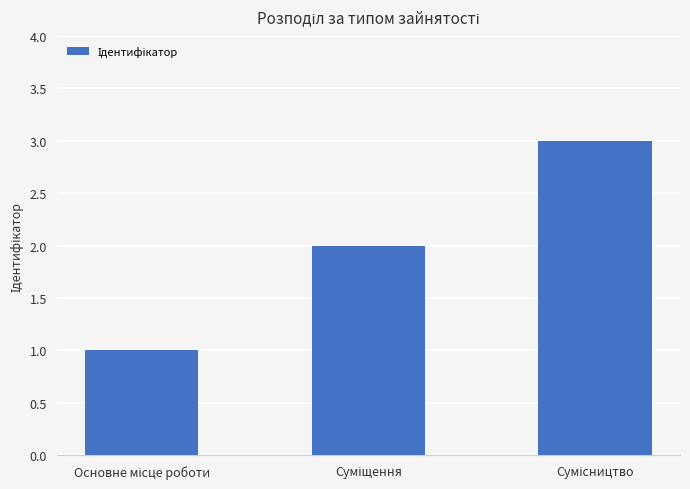

What is the value of the 1st bar from the left?

1